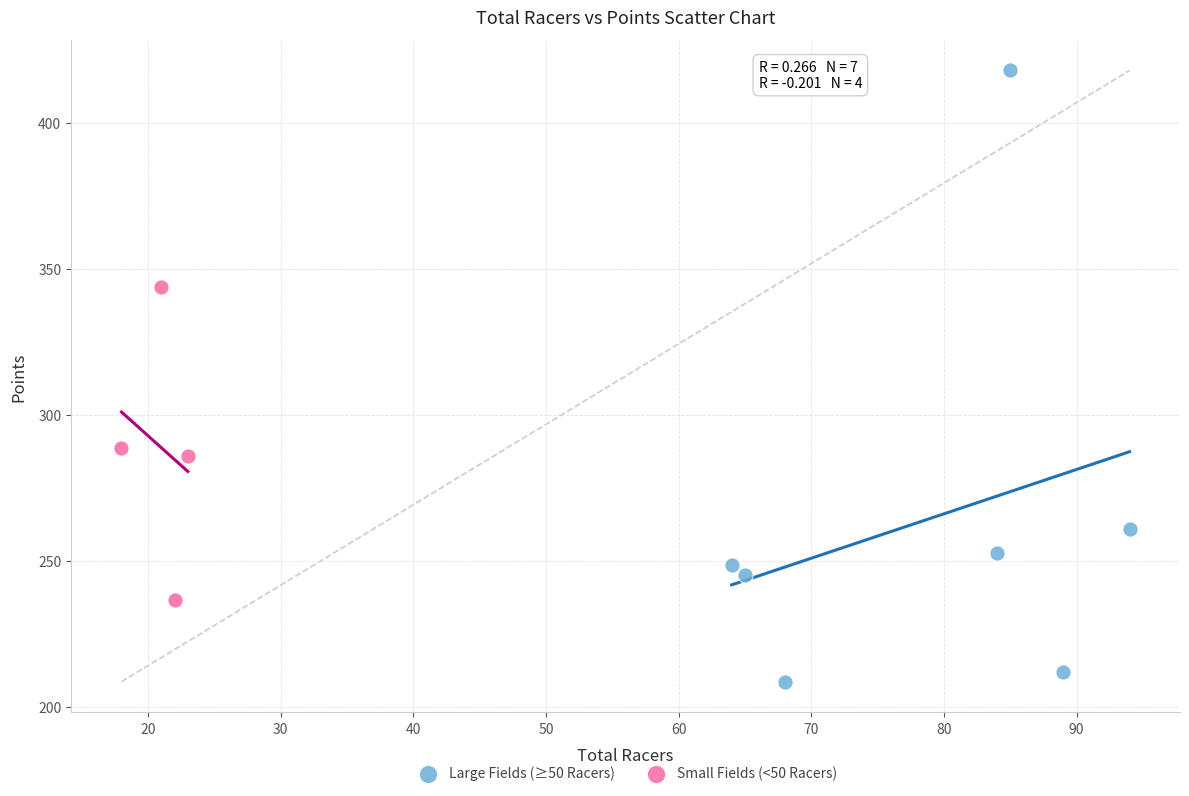

Which series contains the lowest Y value?

Large Fields (≥50 Racers)